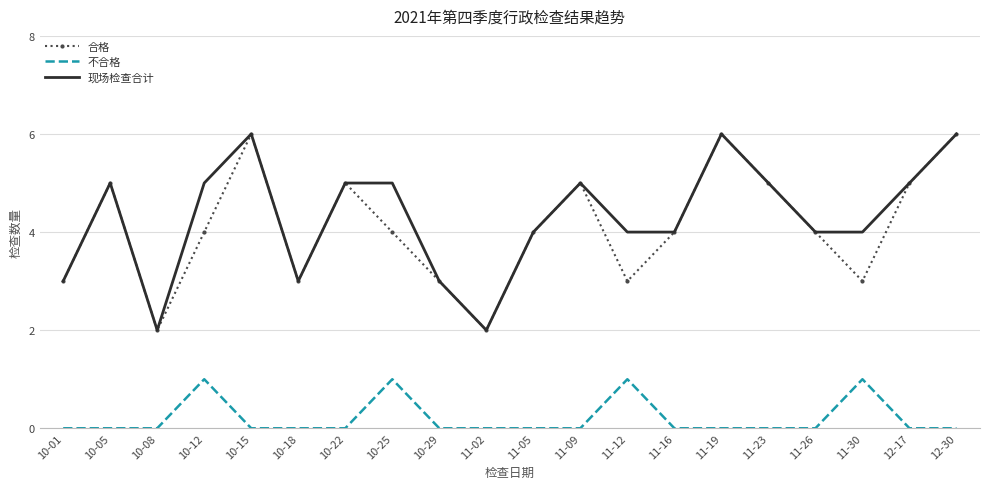

What is the difference between the second highest and second lowest values in the 现场检查合计 series?

4